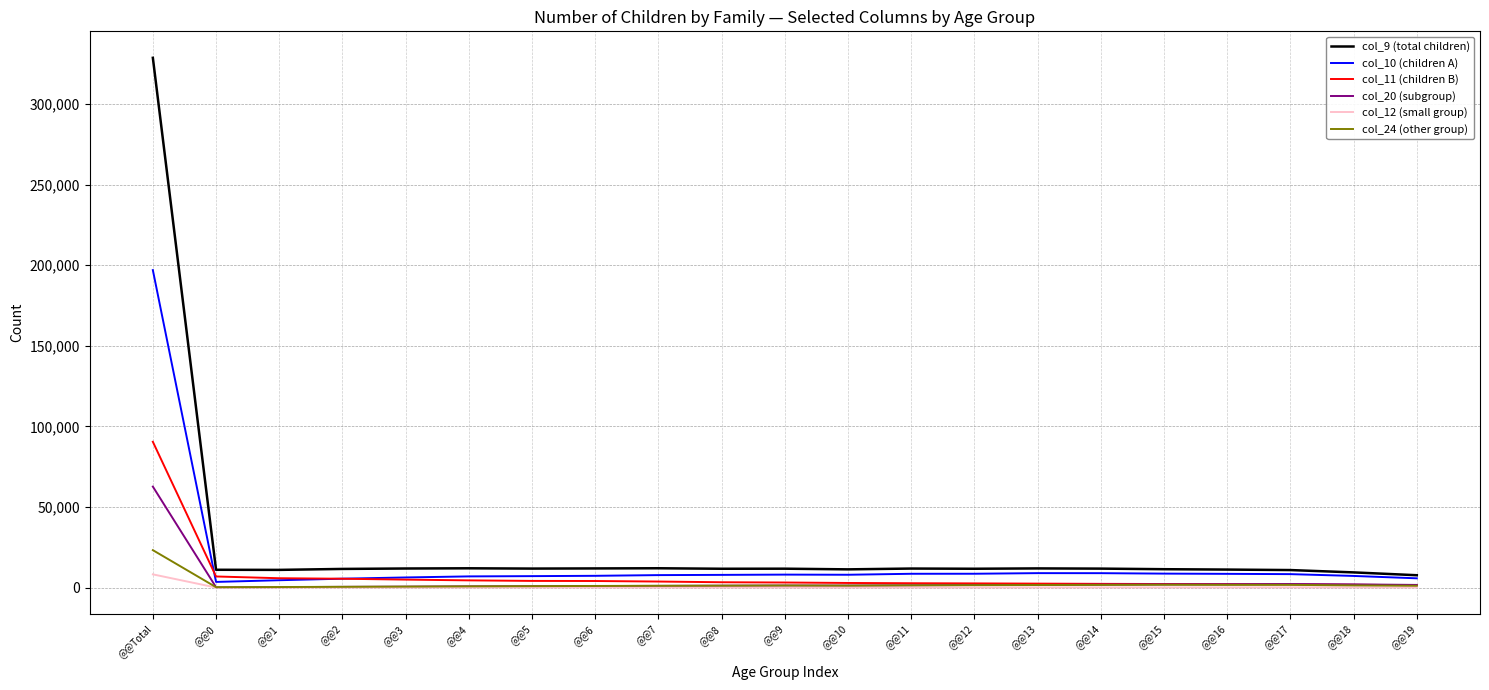

What is the spread (max minus min) of values at @@16?

11078